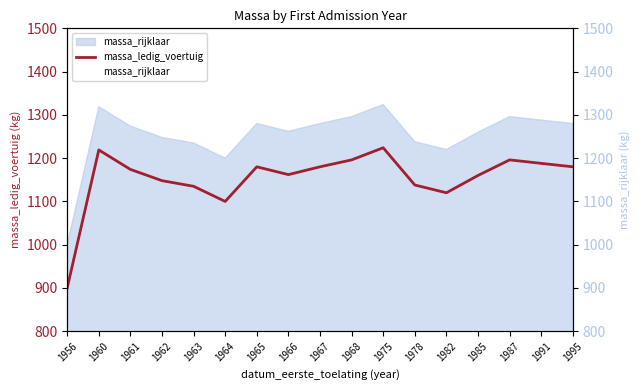

What is the average value of the massa_ledig_voertuig series?

1153